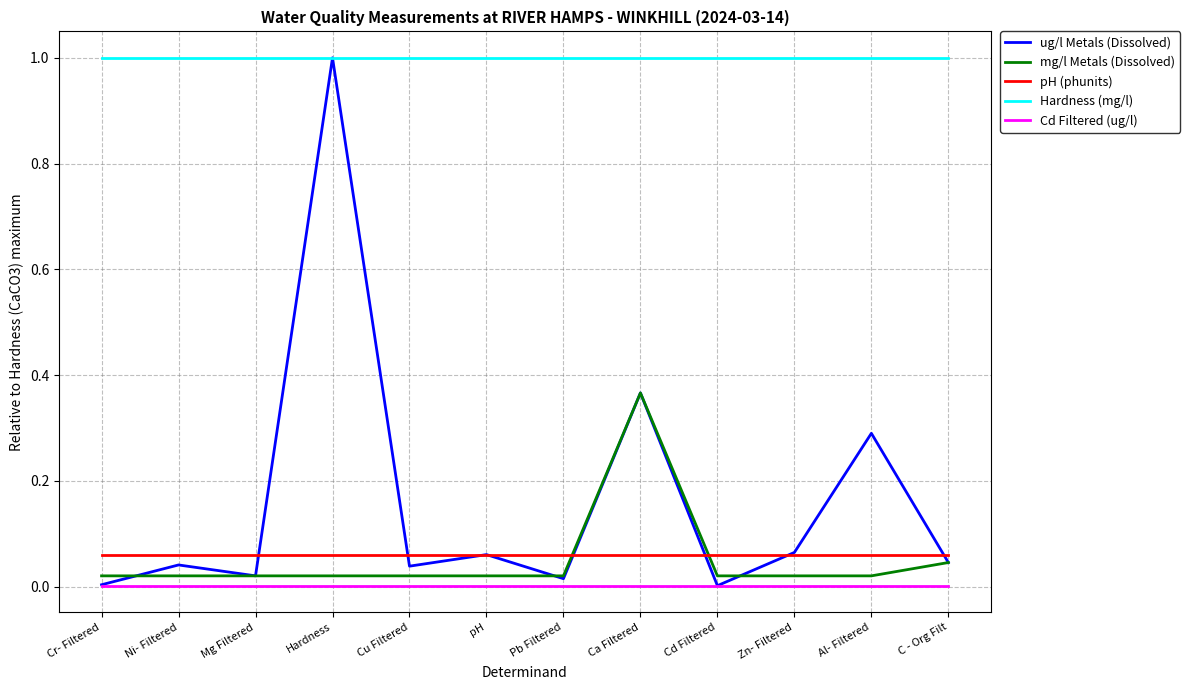

At which category is the sum across all series the highest?

Hardness